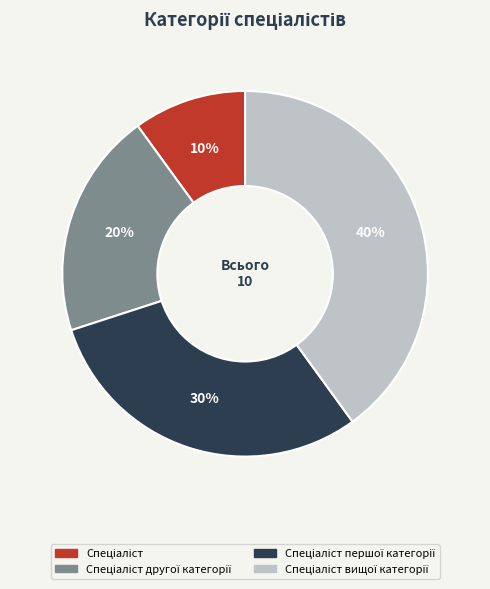

Is there a majority slice in this chart?

No